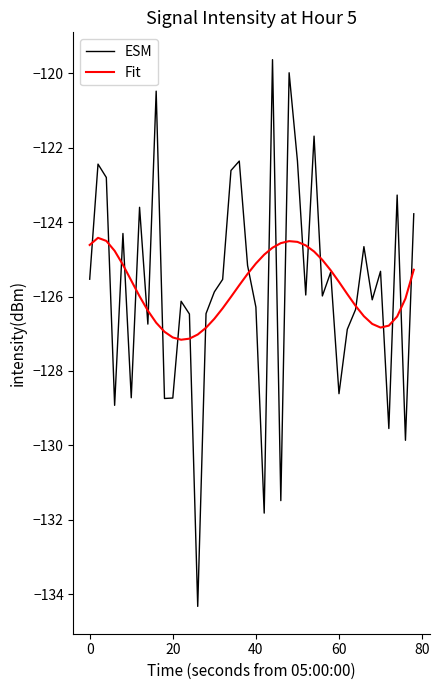

Which series ends up on top after the final intersection of ESM and Fit?

ESM